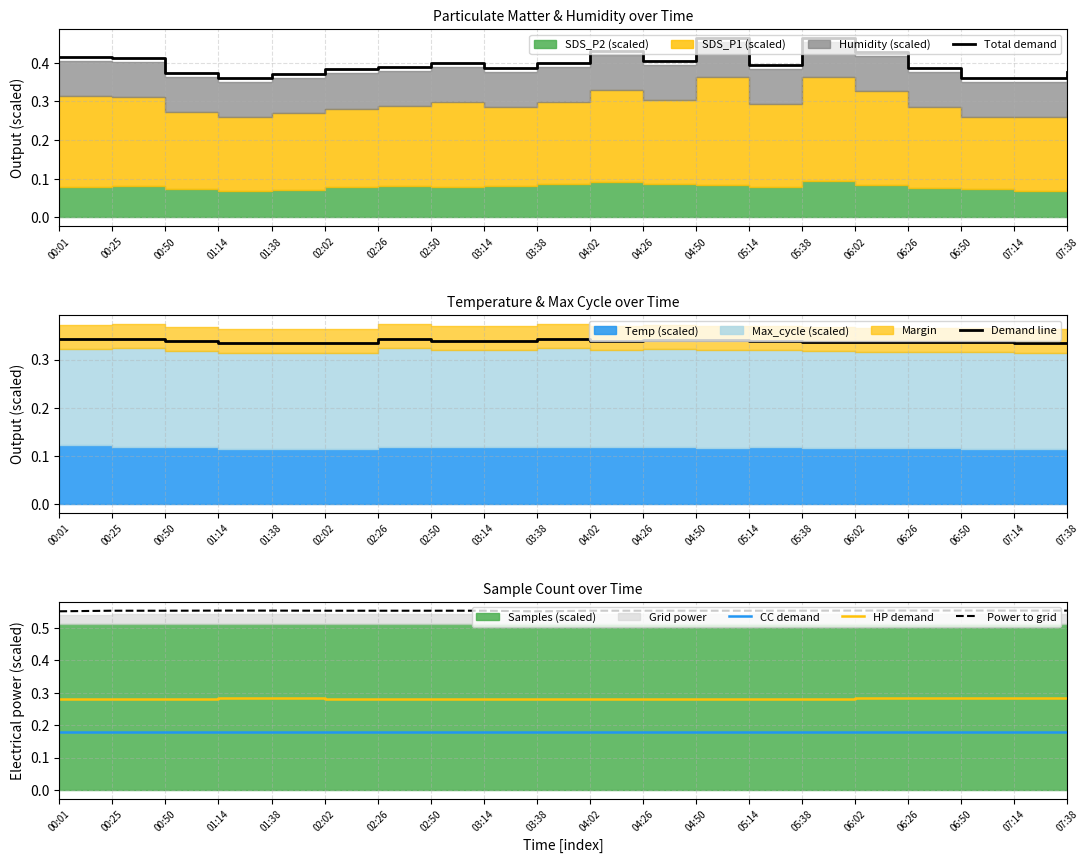

True or false: Power to grid and CC demand cross at least once.

False